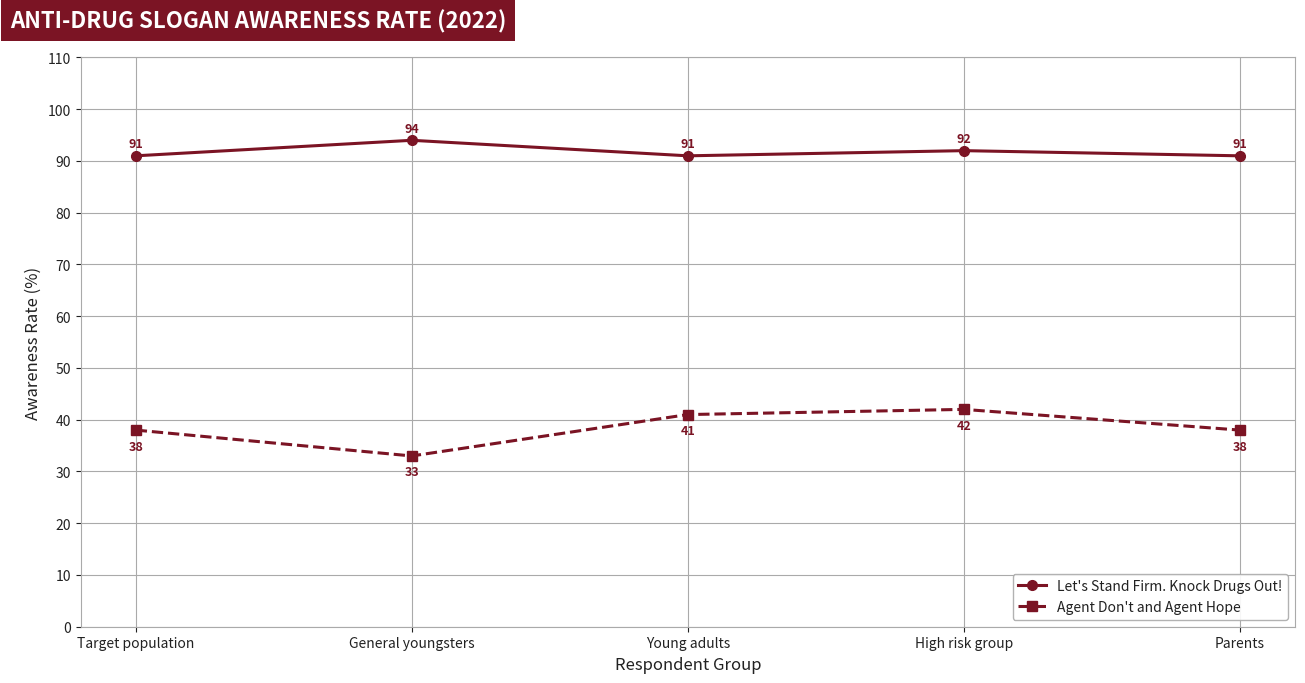

How many interior local valleys does the Let's Stand Firm. Knock Drugs Out! series have?

1